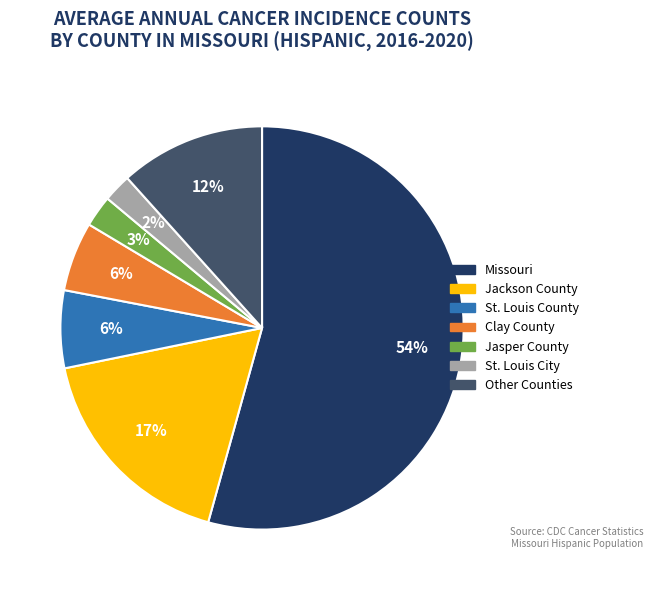

Is there any slice that represents more than half of the pie?

Yes